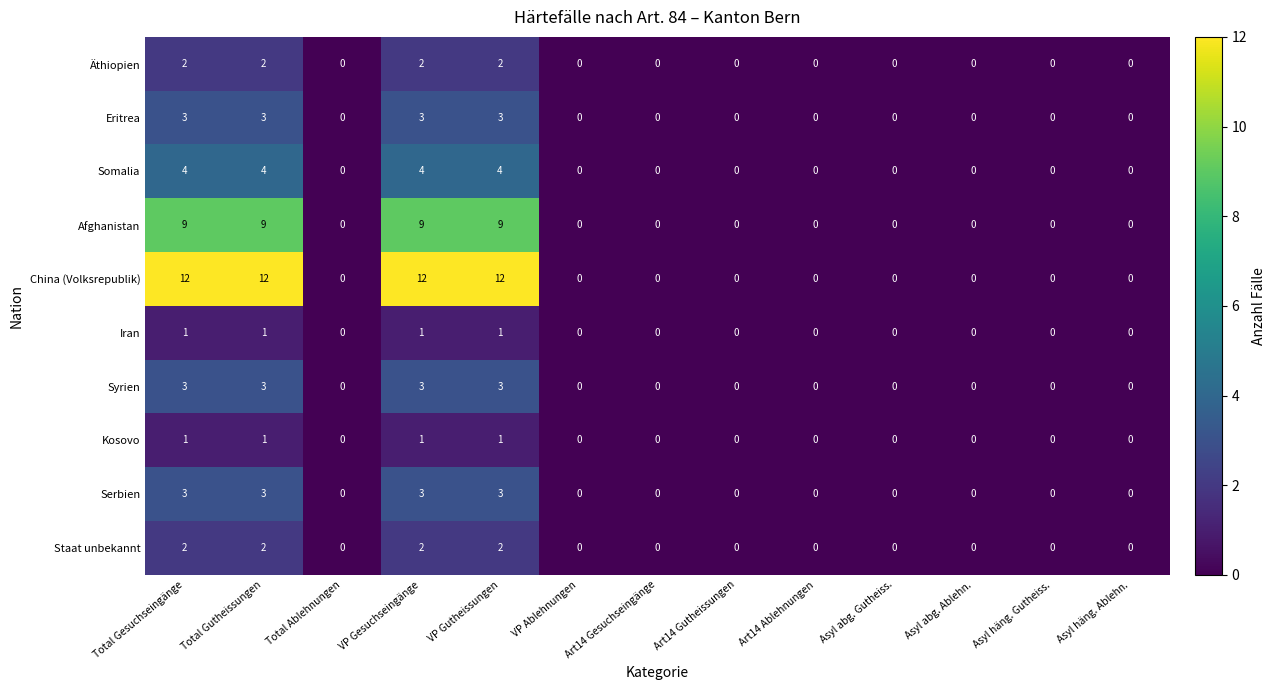

Which series has the largest range (max minus min)?

China (Volksrepublik)